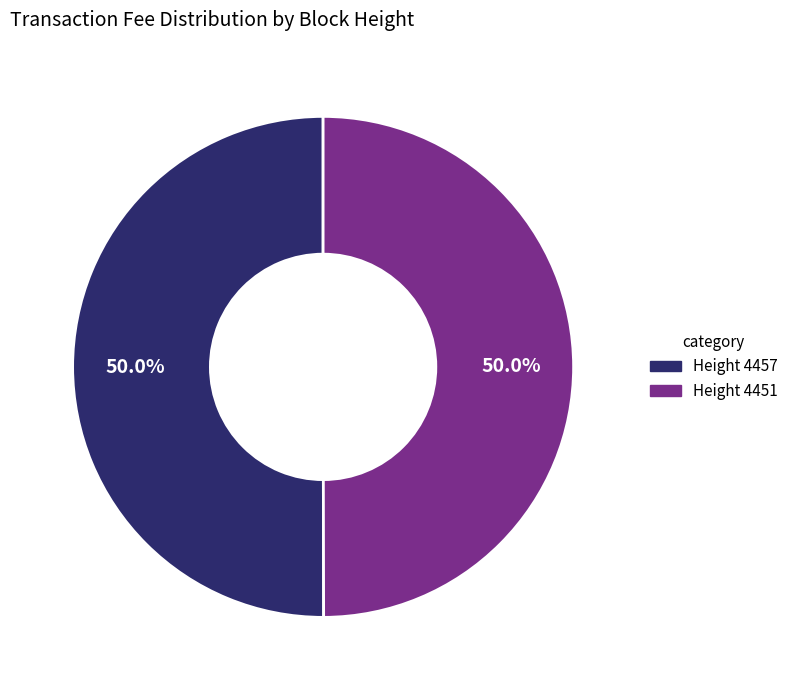

Count the number of slices in the pie.

2